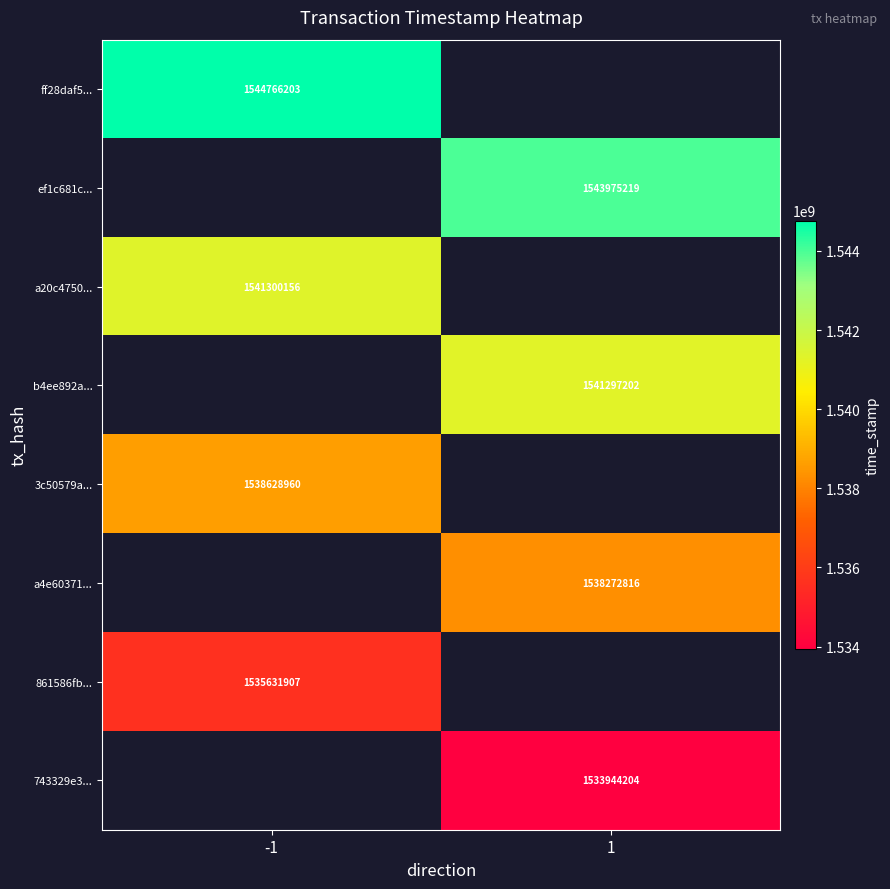

Is the value of a20c4750... at -1 greater than the value of ef1c681c... at 1?

No